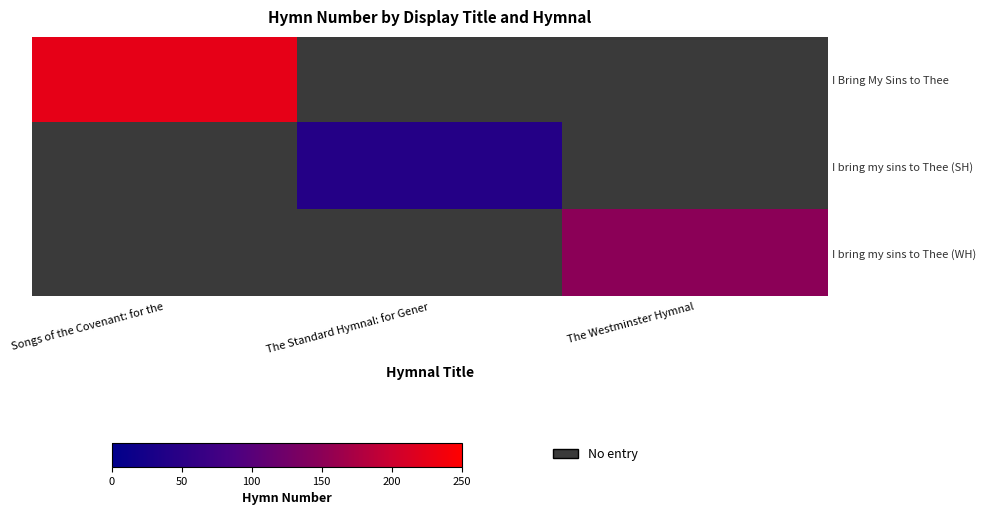

What is the minimum value shown in the chart?

42.0